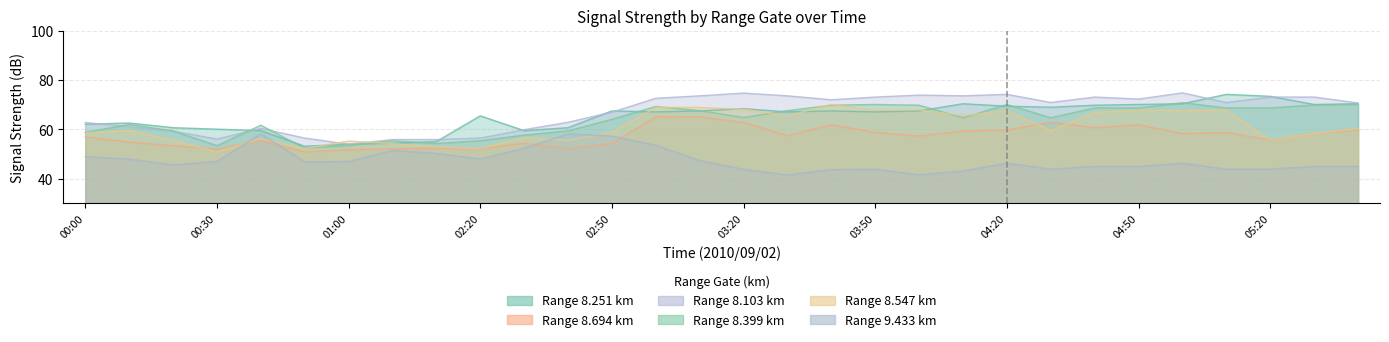

True or false: 8.251 and 8.694 cross at least once.

False